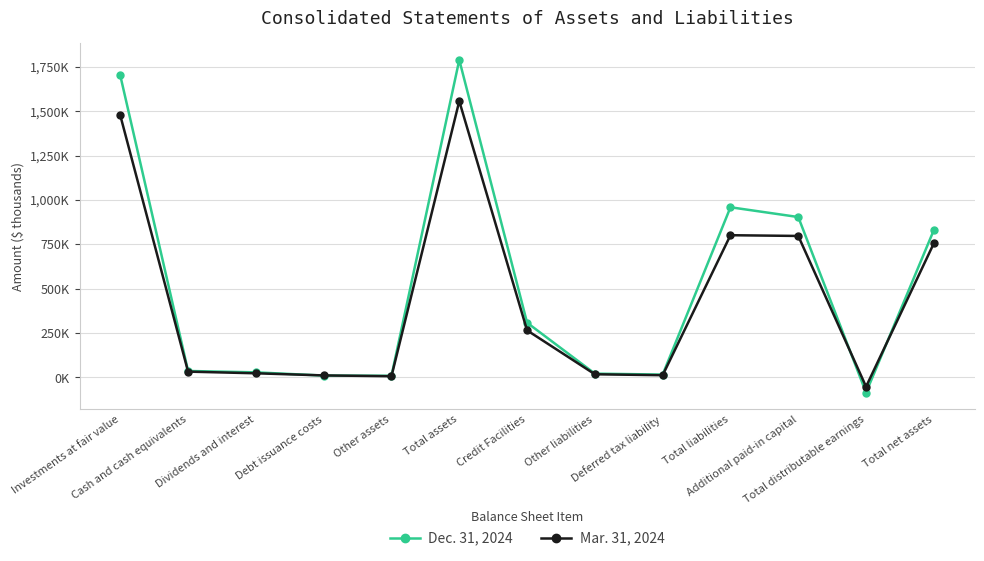

What are all the series names shown in the legend?

Dec. 31, 2024, Mar. 31, 2024